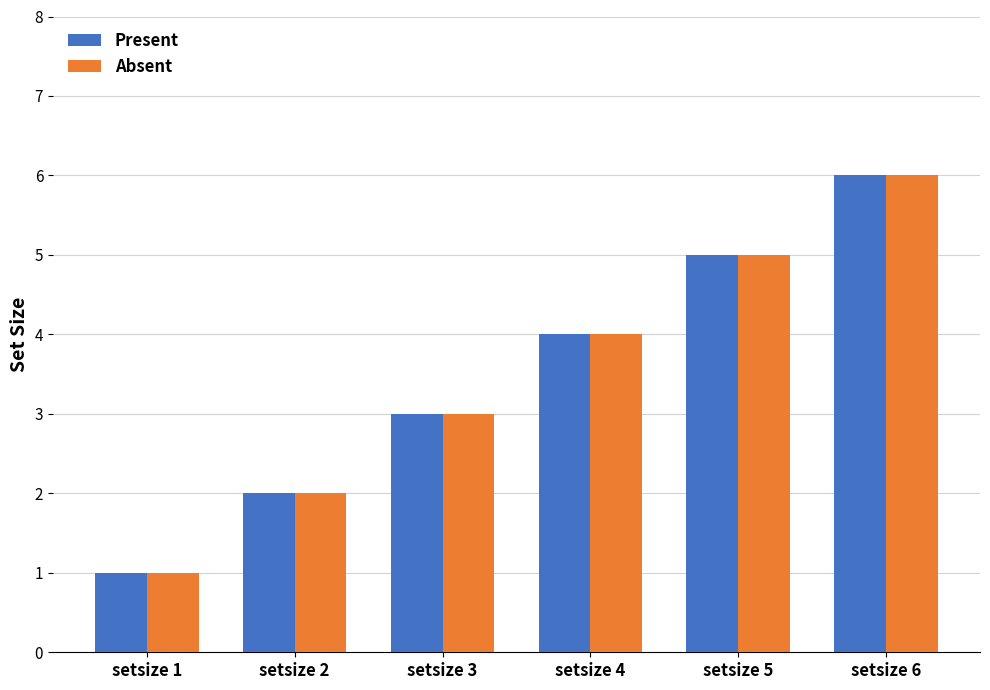

At which label does Present reach its minimum?

setsize 1